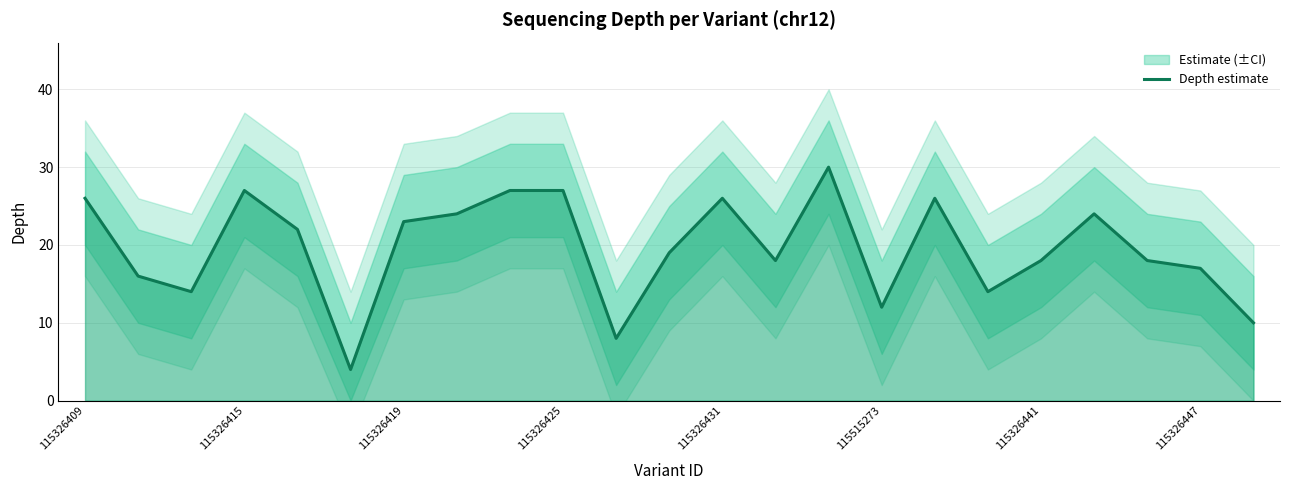

Is it true that the value at 17 is 21?

False